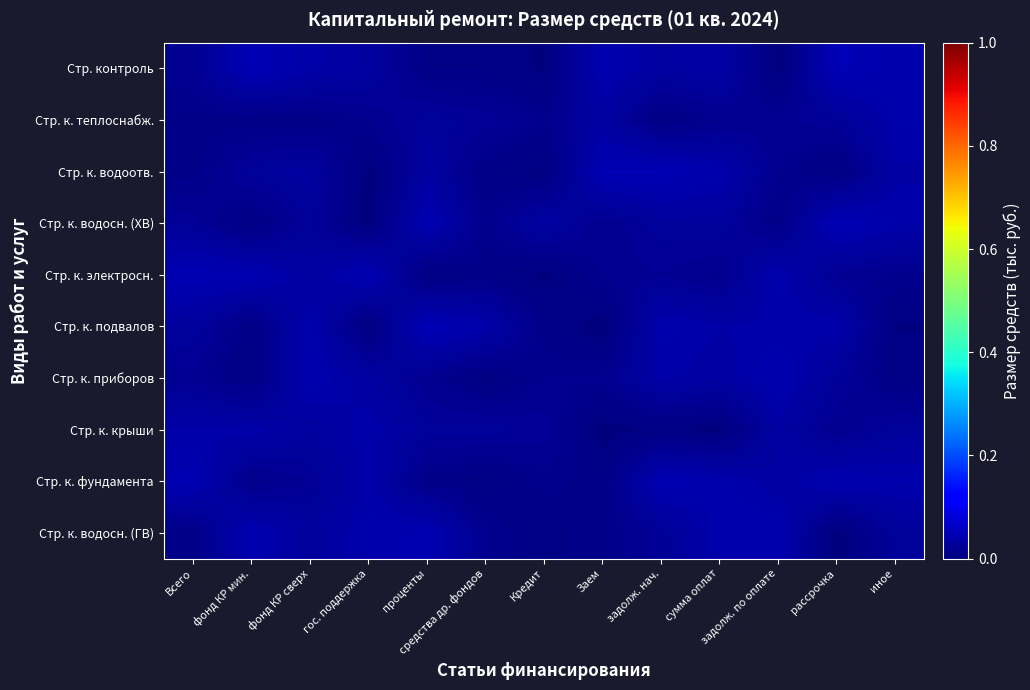

What is the total value across all series at задолж. по оплате?

0.3